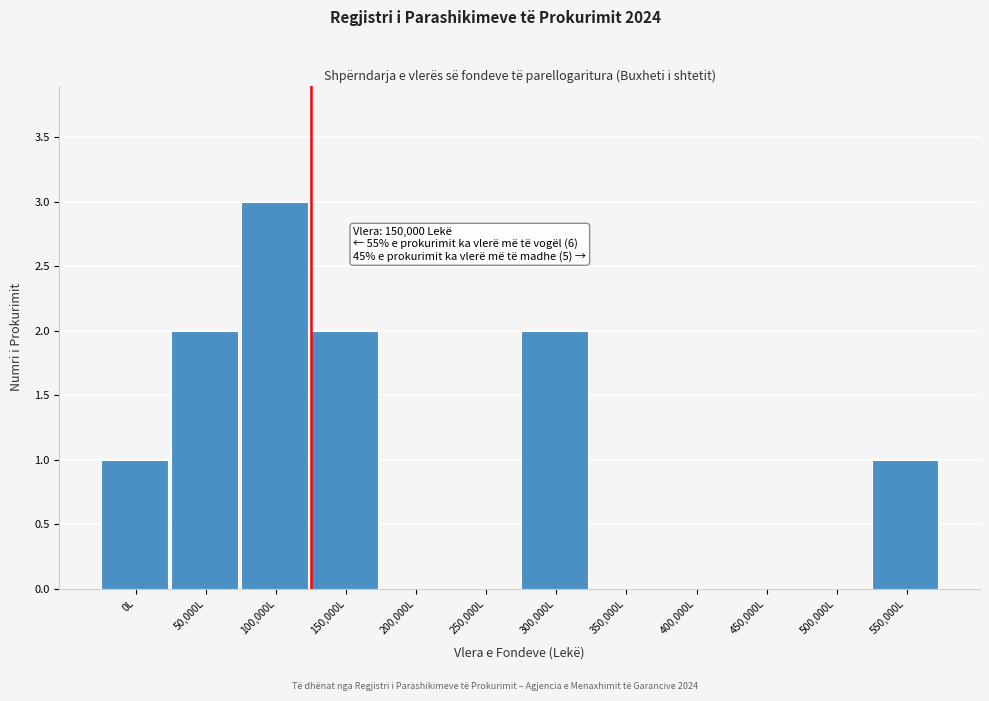

Reading right to left, transcribe all the data shown in this chart.

550,000L=1	500,000L=0	450,000L=0	400,000L=0	350,000L=0	300,000L=2	250,000L=0	200,000L=0	150,000L=2	100,000L=3	50,000L=2	0L=1